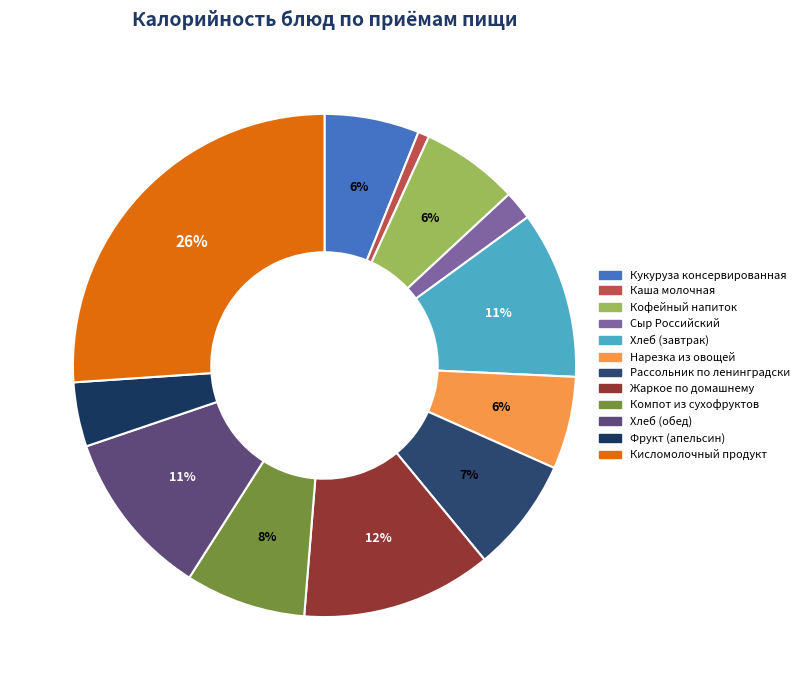

The Нарезка из овощей slice represents 1% of the pie. True or false?

False